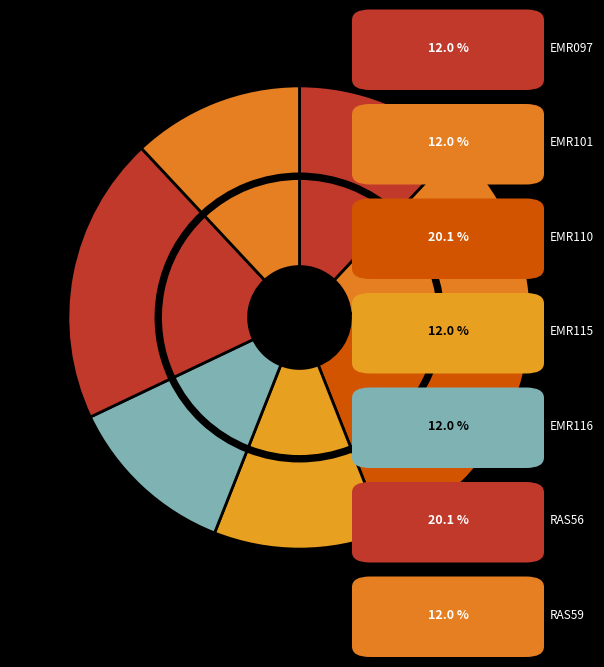

Does any single category account for the majority?

No